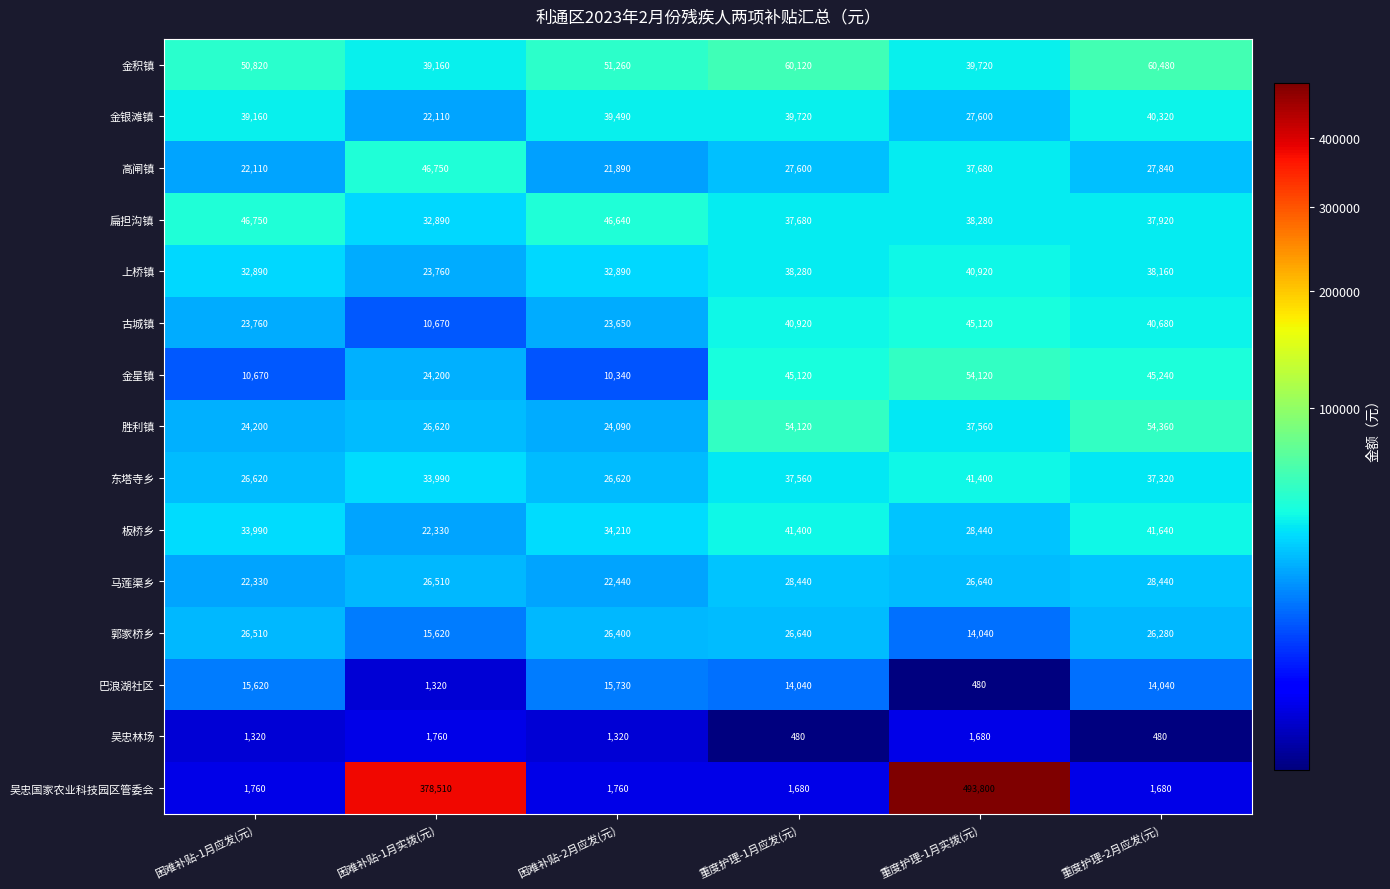

What is the sum of all 高闸镇 values?

183870